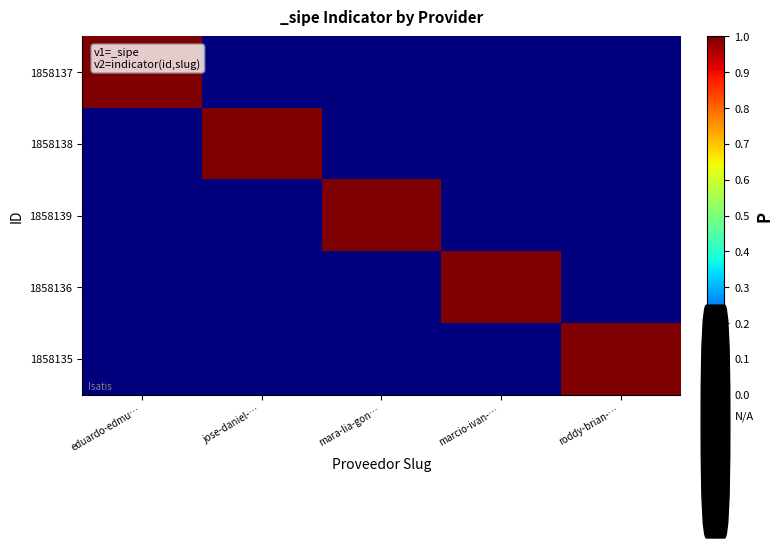

Between jose-daniel-… and mara-lia-gon…, which series saw the biggest shift?

1858138